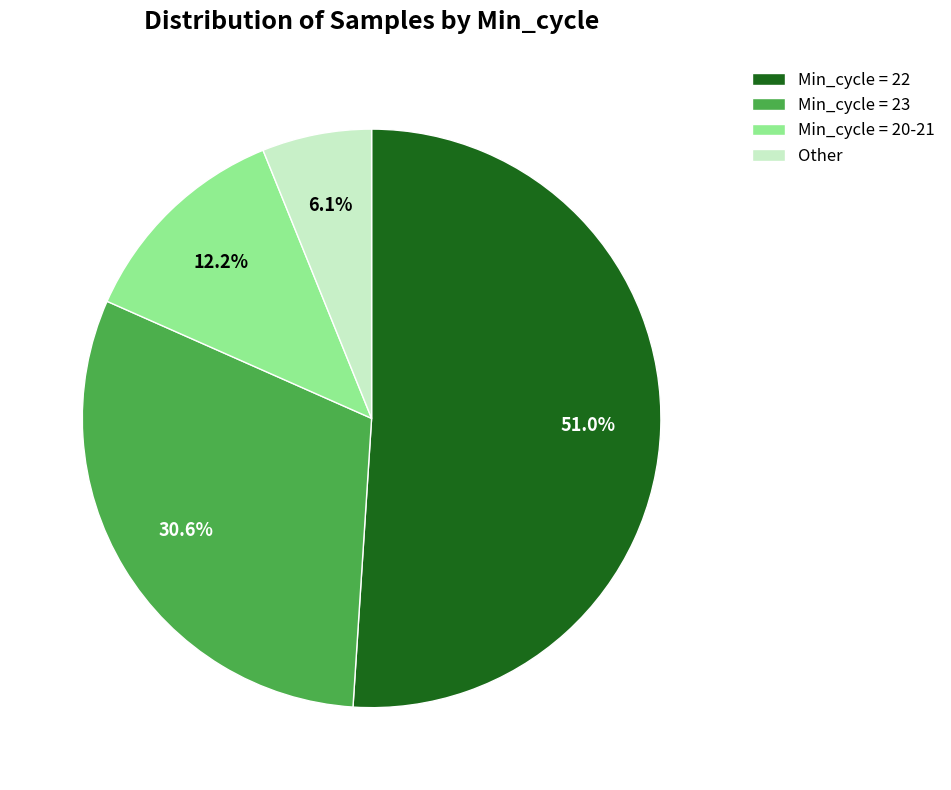

Which has a higher value, Min_cycle = 22 or Other?

Min_cycle = 22